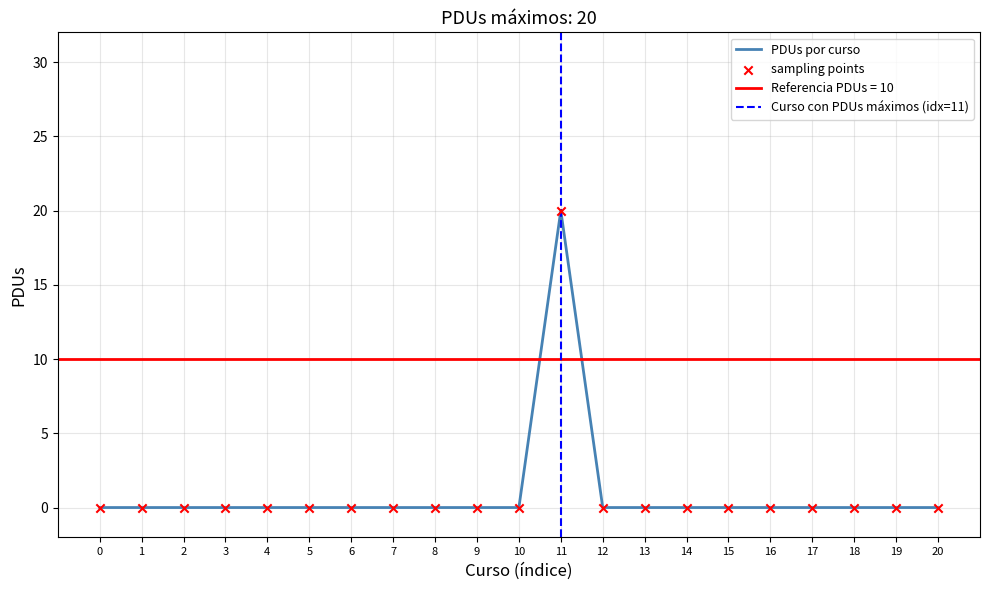

The value of PDUs por curso at 9 is 0. True or false?

True